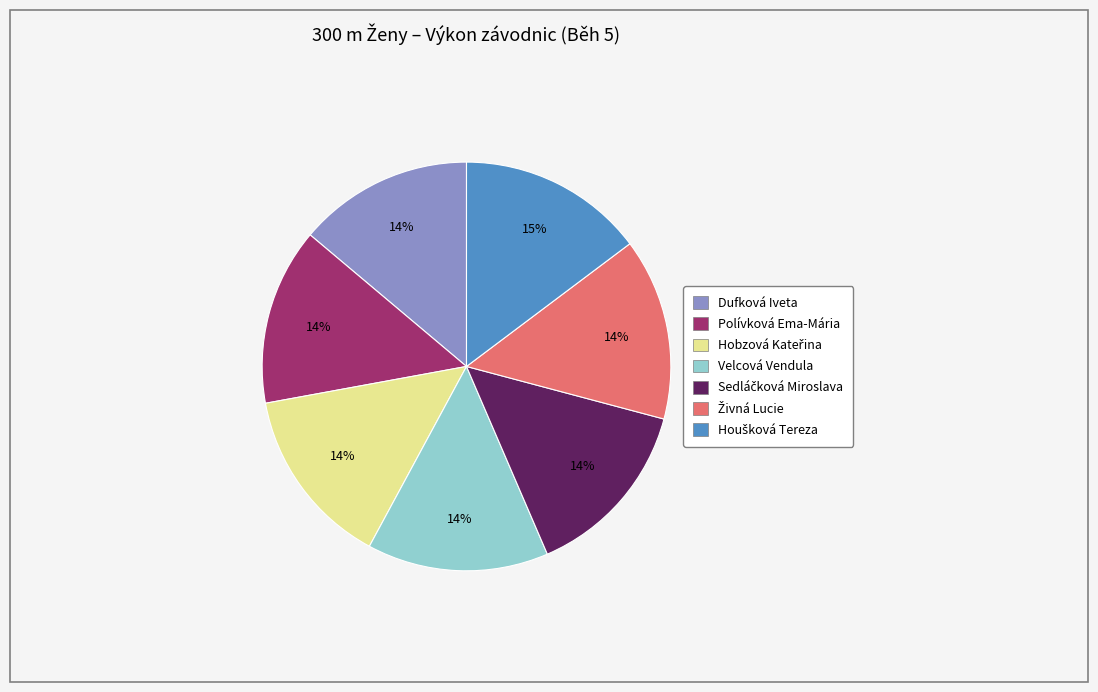

What percentage is the Velcová Vendula slice, to the nearest percent?

14%